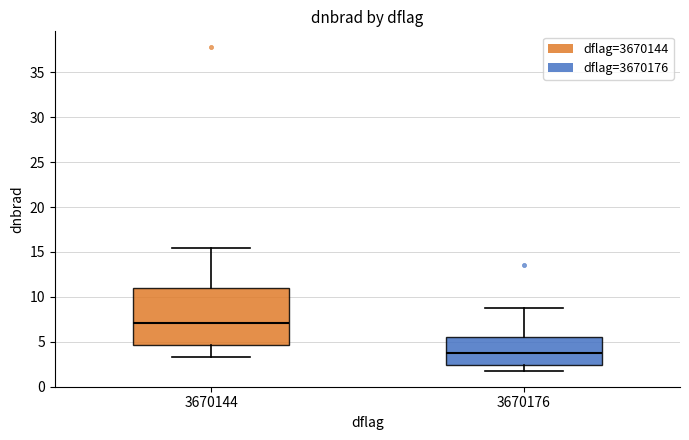

Which box has the highest median line?

3670144